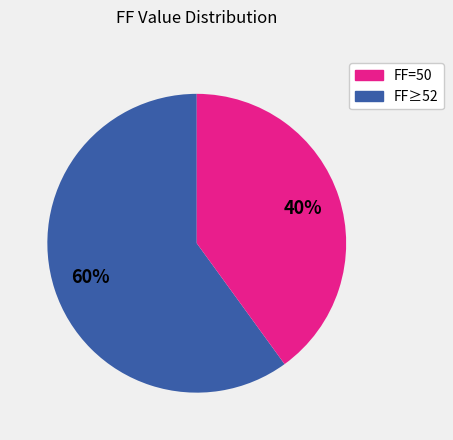

Is there a majority slice in this chart?

Yes